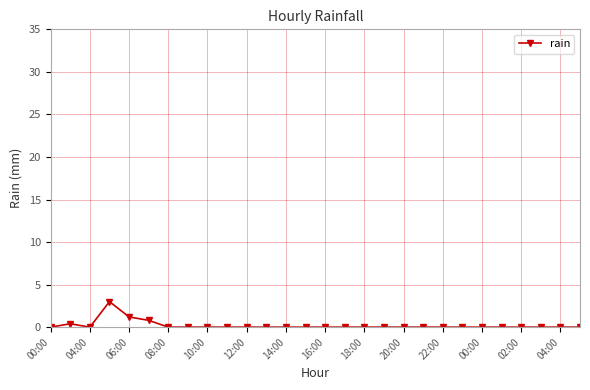

What is the sum of all values?

5.4